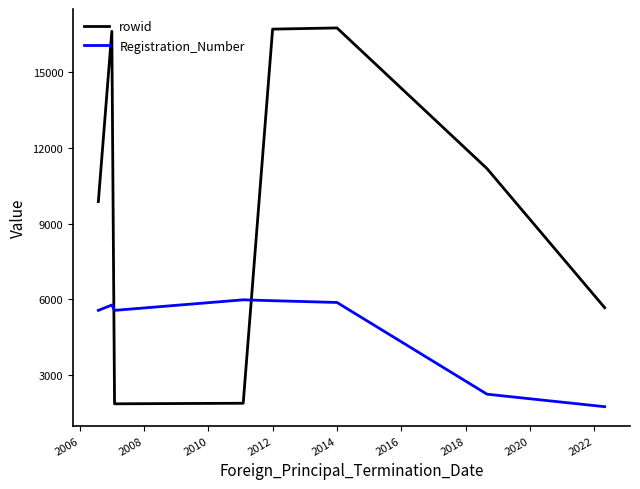

What is the sum of all rowid values?

80499